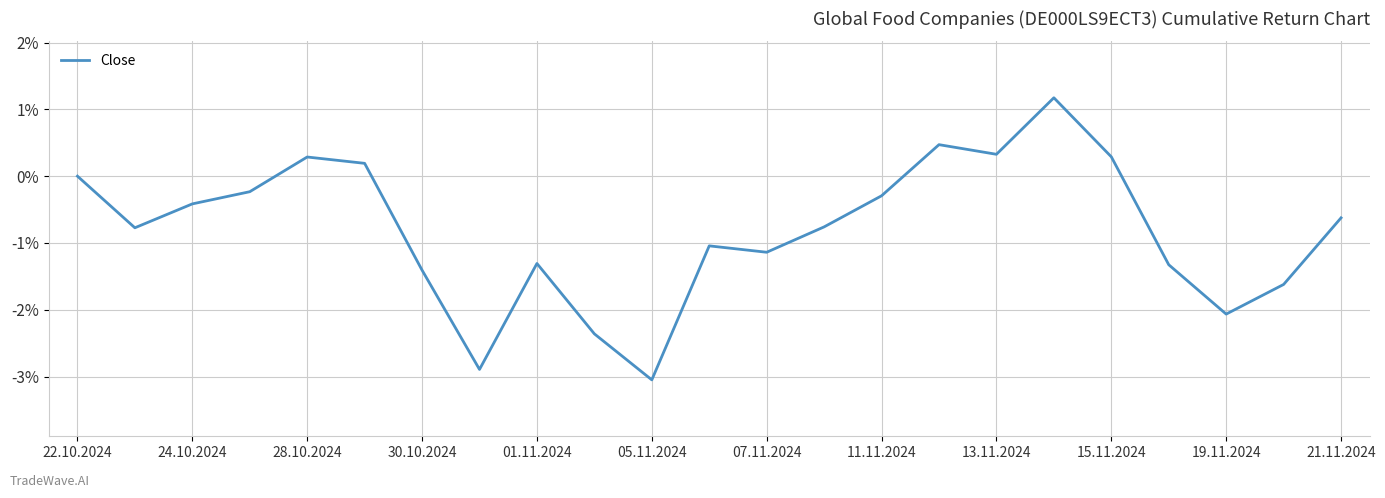

What is the difference between the second highest and second lowest values?

3.4